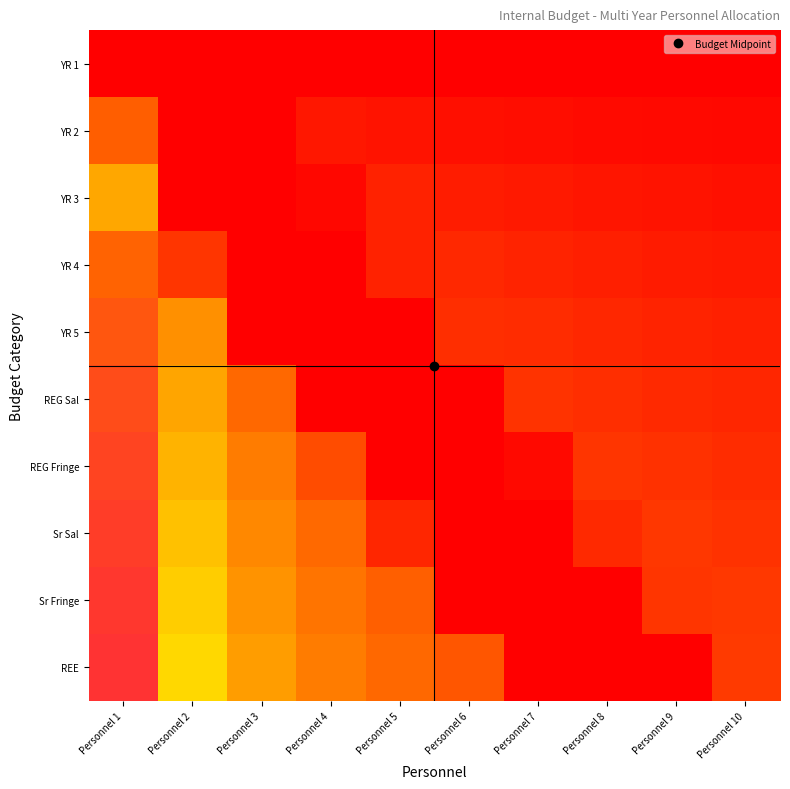

Between Personnel 6 and Personnel 7, which is larger?

Personnel 6